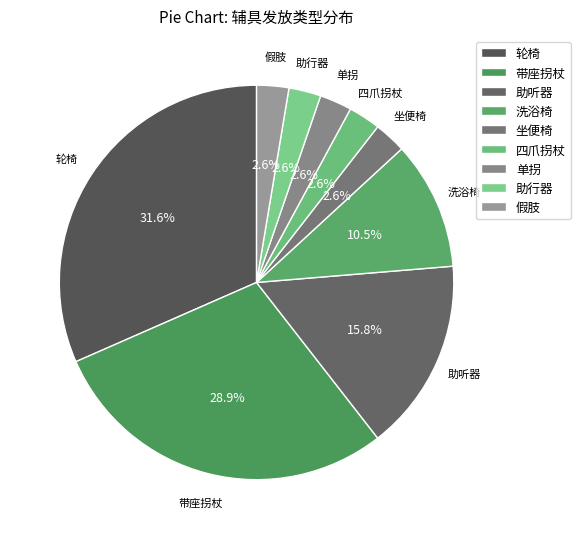

True or false: 单拐 accounts for 10% of the total.

False